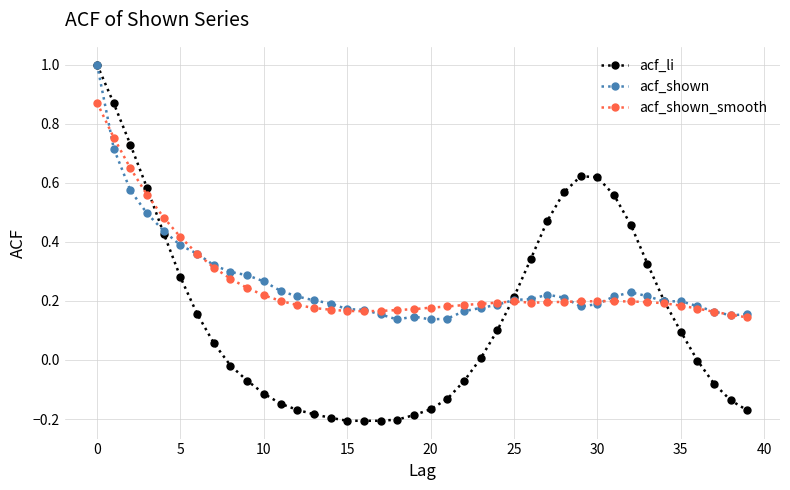

What is the maximum value for acf_shown?

1.0